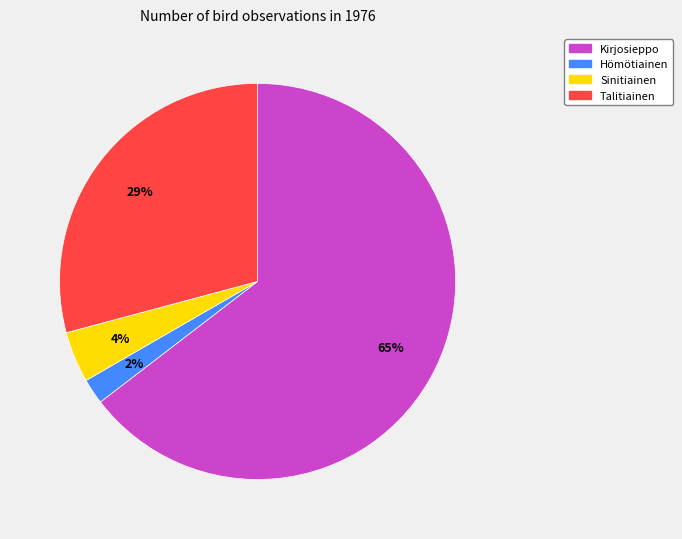

Which category accounts for the majority?

Kirjosieppo